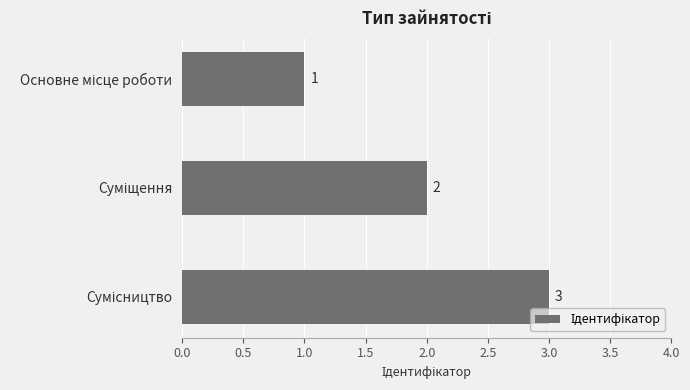

What is the sum of all values?

6